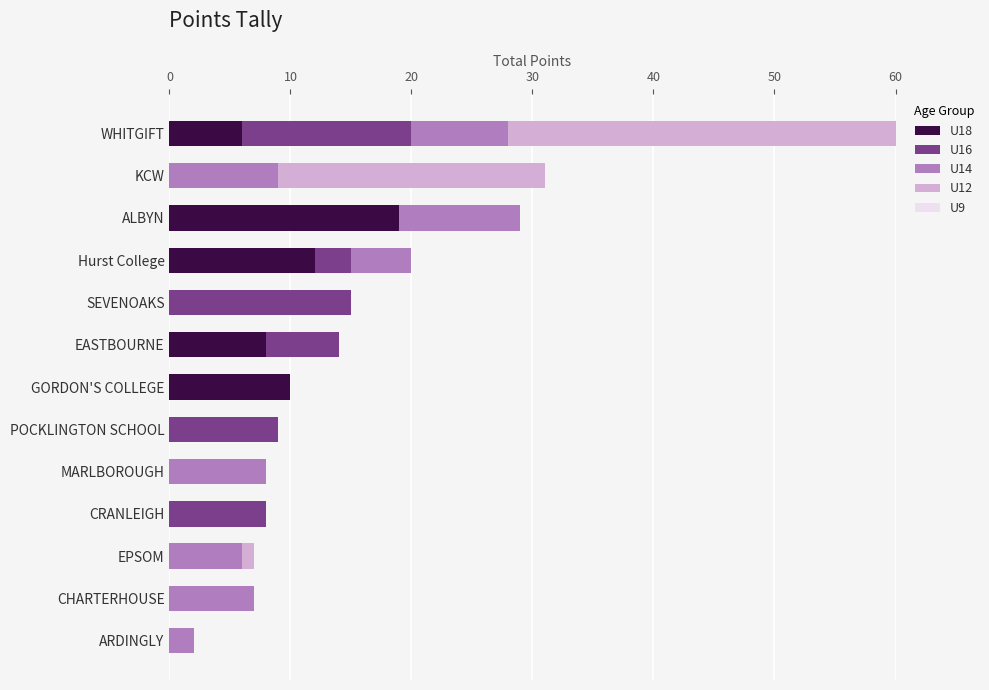

What is the total value across all series at ALBYN?

29